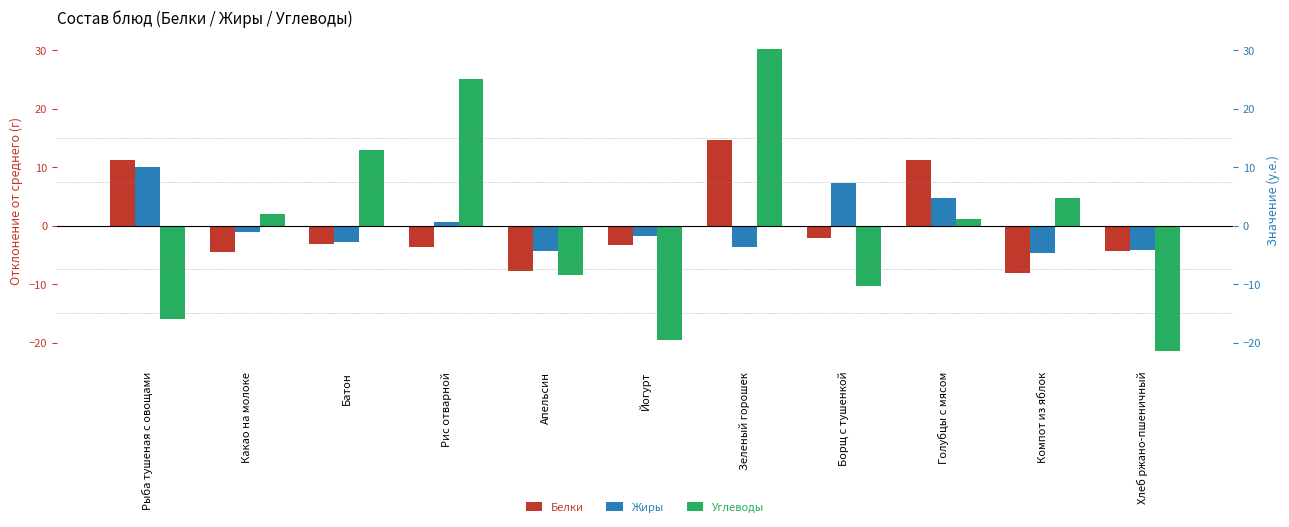

What is the maximum value shown in the chart?

30.2